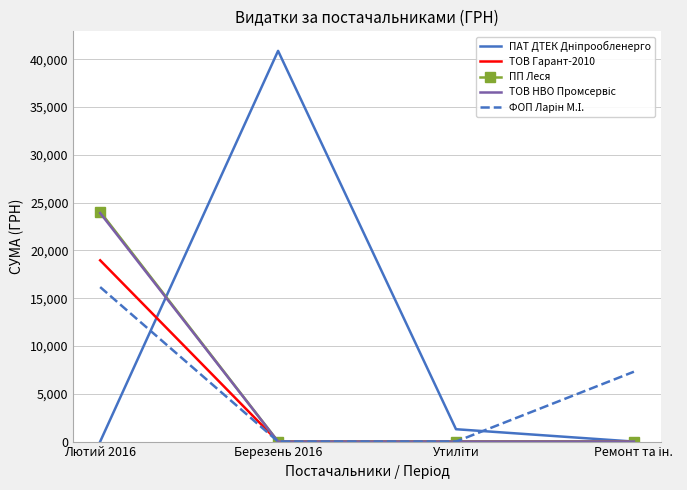

Is it true that ПП Леся equals 24059.5 at Лютий 2016?

True